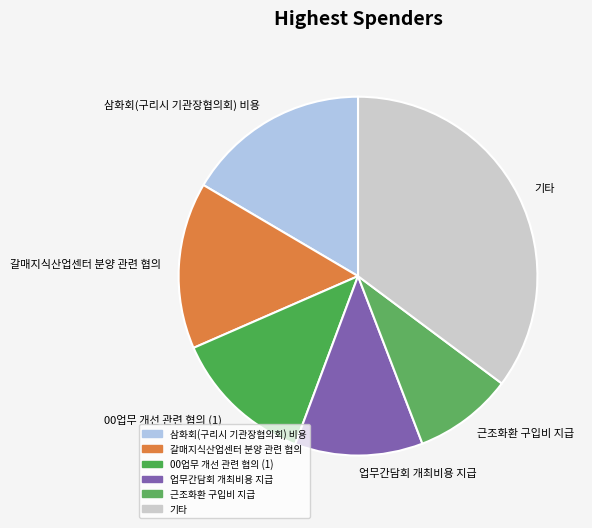

Which category has the biggest portion of the pie?

기타